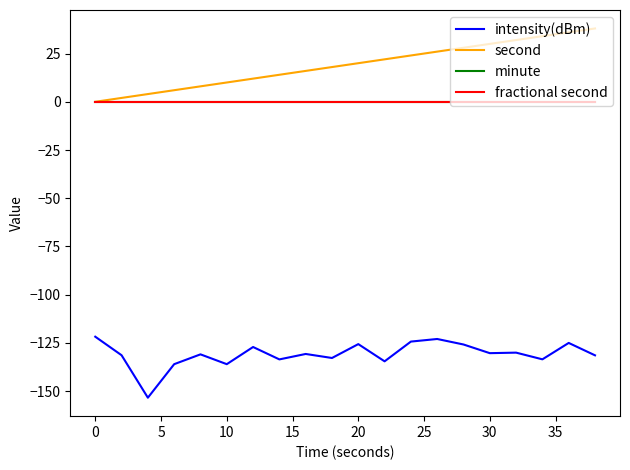

Reading left to right, what are all the values shown in this chart?

intensity(dBm): -121.7	-131.4	-153.4	-136.0	-130.9	-136.0	-127.1	-133.5	-130.7	-132.8	-125.6	-134.5	-124.3	-122.9	-125.8	-130.3	-130.0	-133.5	-125.0	-131.4
second: 0.0	2.0	4.0	6.0	8.0	10.0	12.0	14.0	16.0	18.0	20.0	22.0	24.0	26.0	28.0	30.0	32.0	34.0	36.0	38.0
minute: 0.0	0.0	0.0	0.0	0.0	0.0	0.0	0.0	0.0	0.0	0.0	0.0	0.0	0.0	0.0	0.0	0.0	0.0	0.0	0.0
fractional second: 0.0	0.0	0.0	0.0	0.0	0.0	0.0	0.0	0.0	0.0	0.0	0.0	0.0	0.0	0.0	0.0	0.0	0.0	0.0	0.0